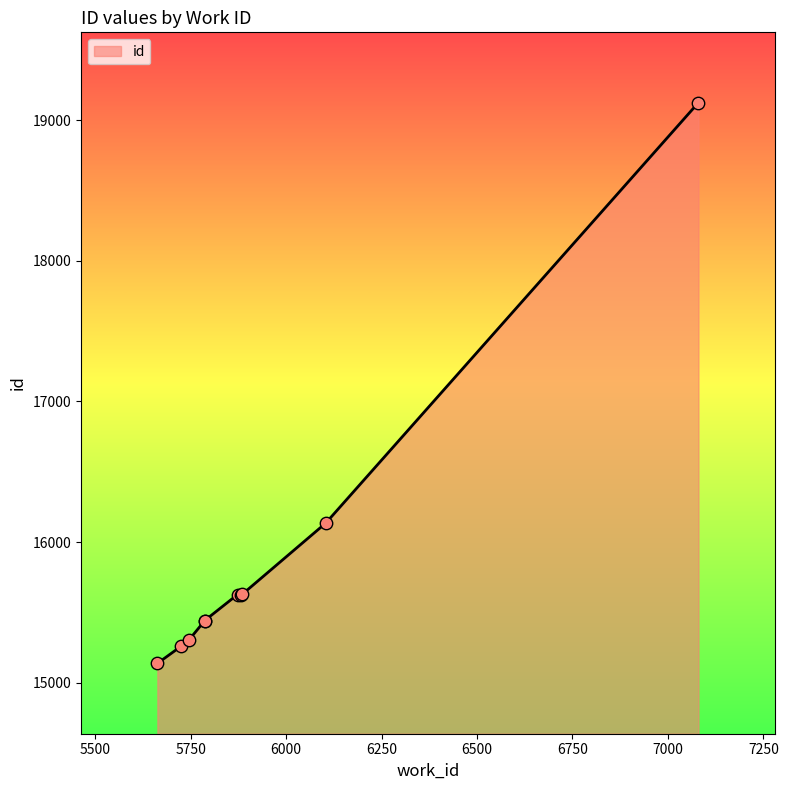

Between 5663 and 5787, which is larger?

5787